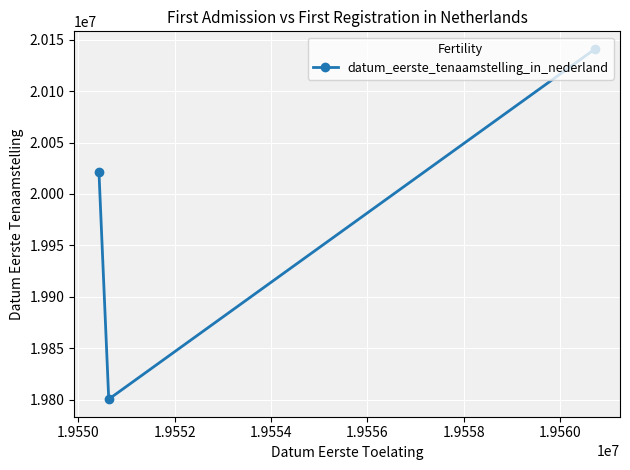

Count the number of data series in this chart.

1